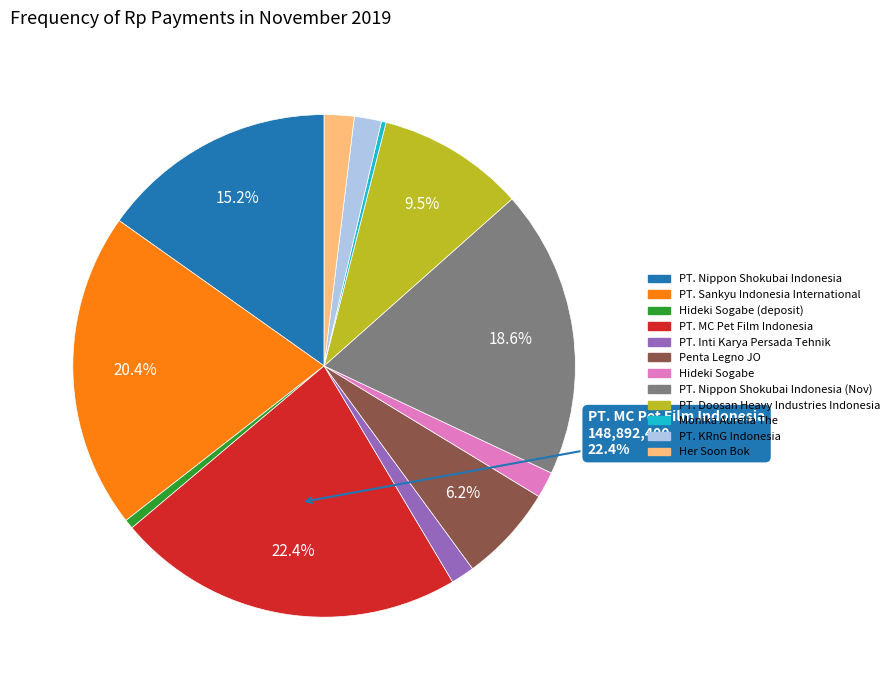

Is there a majority slice in this chart?

No